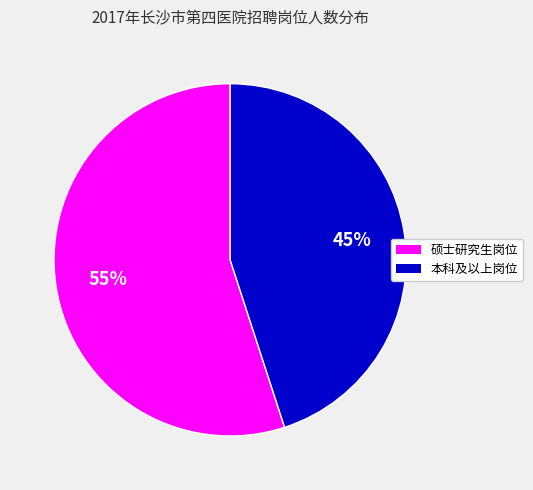

Rank the categories by value from highest to lowest.

硕士研究生岗位, 本科及以上岗位